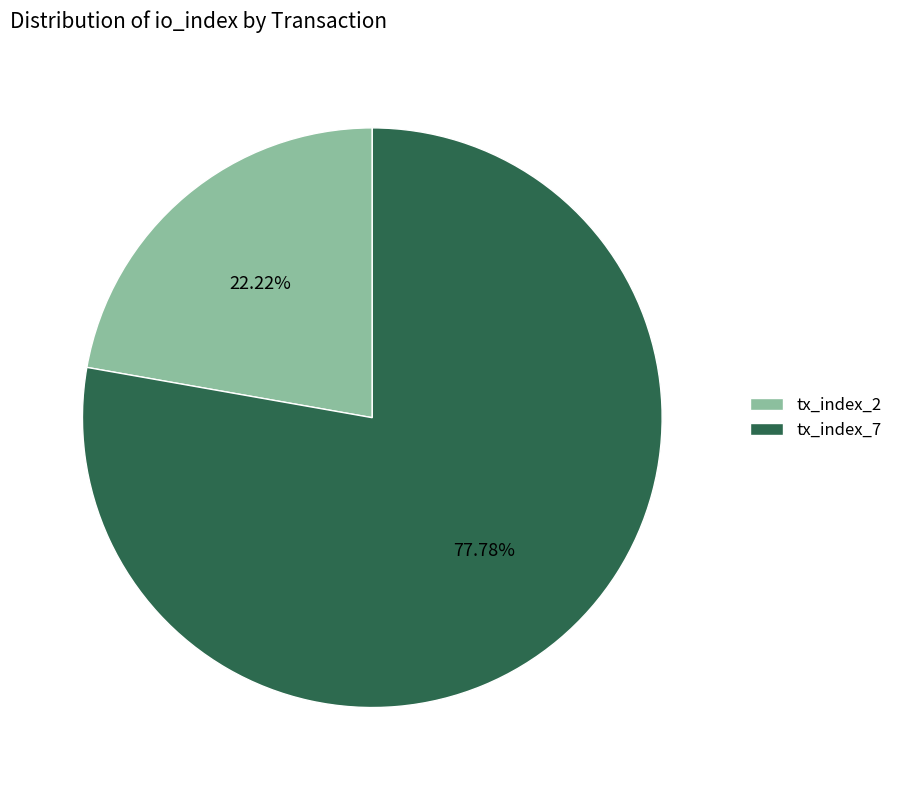

The tx_index_2 slice represents 31% of the pie. True or false?

False